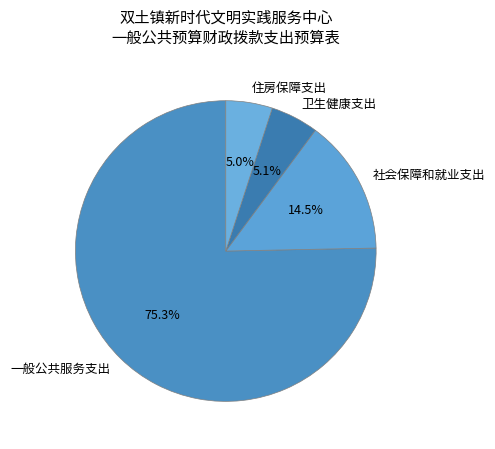

What is the ratio of the value at 社会保障和就业支出 to the value at 卫生健康支出?

2.8